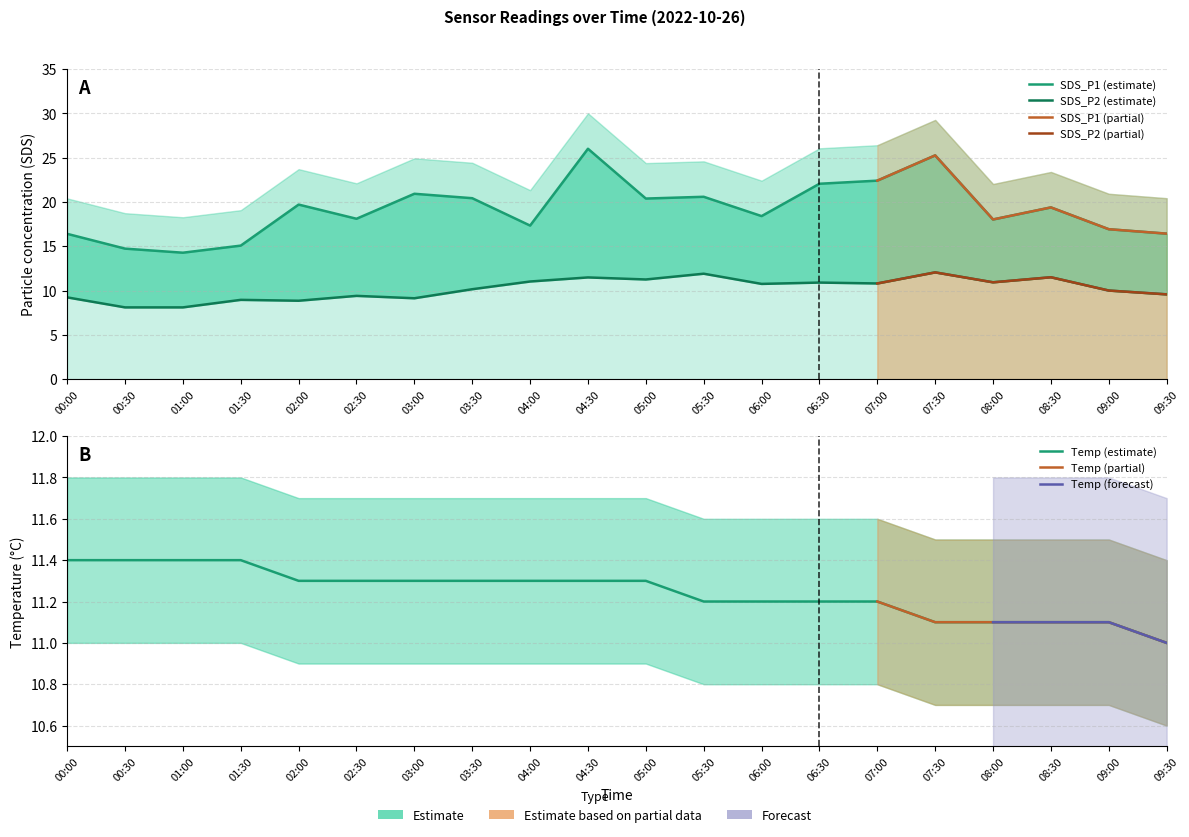

Does the chart display data point markers on the line(s)?

No